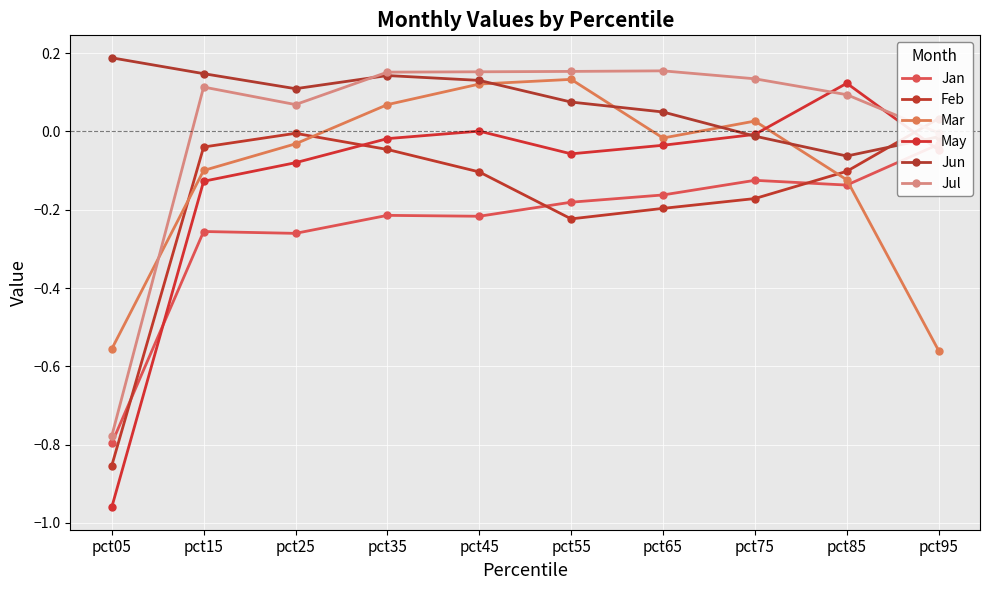

What is the maximum value for Mar?

0.1